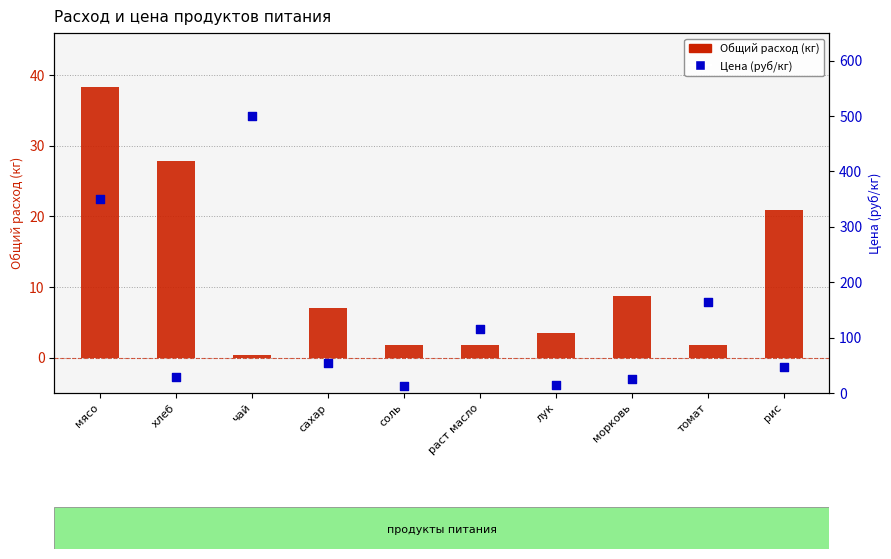

At which category is the sum across all series the highest?

чай